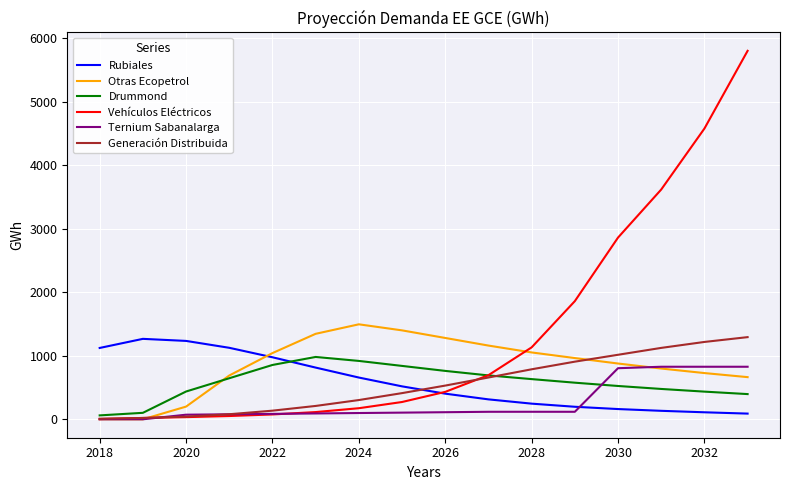

Count the number of categories in the chart.

16